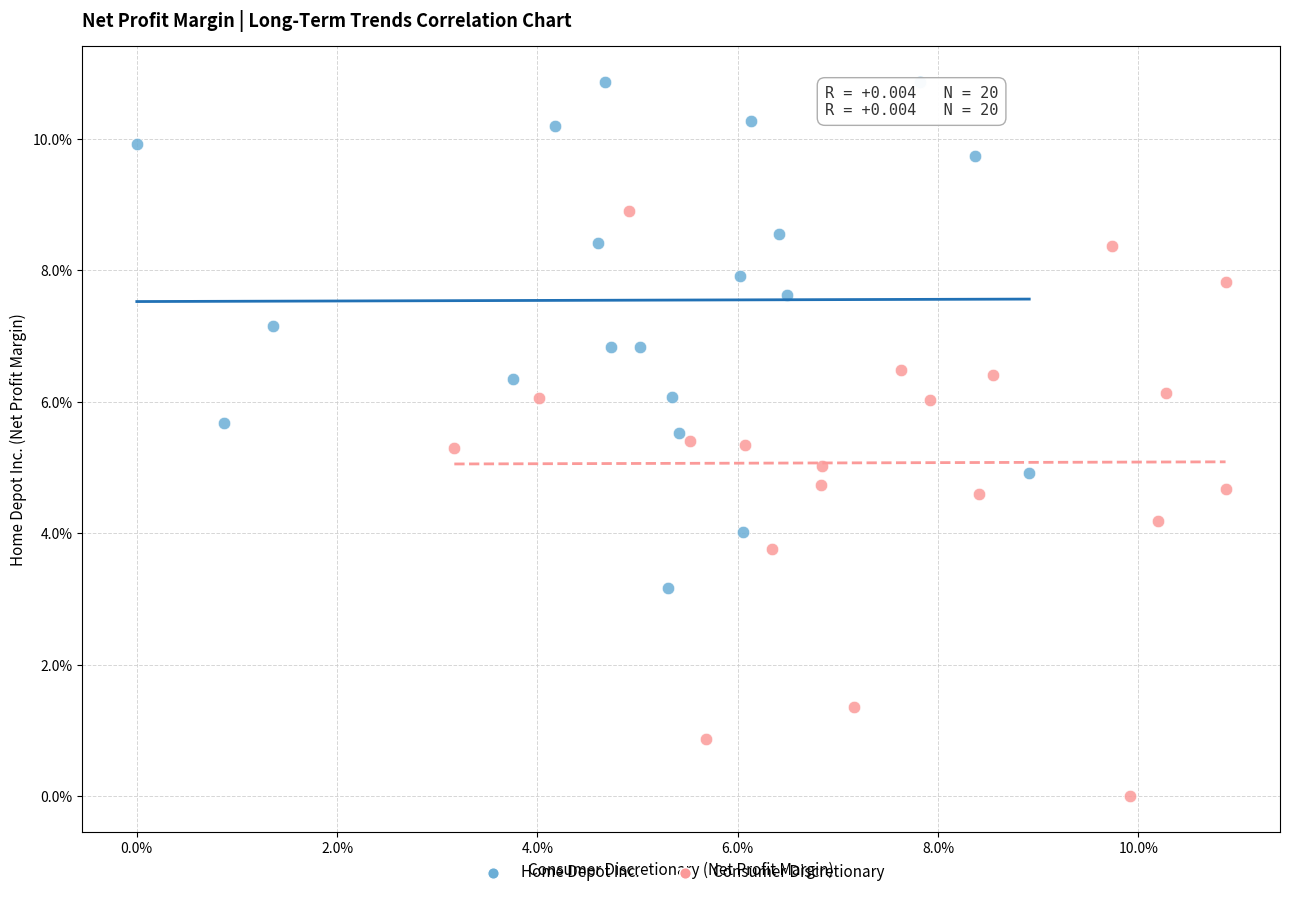

What are all the series names shown in the legend?

Home Depot Inc., Consumer Discretionary